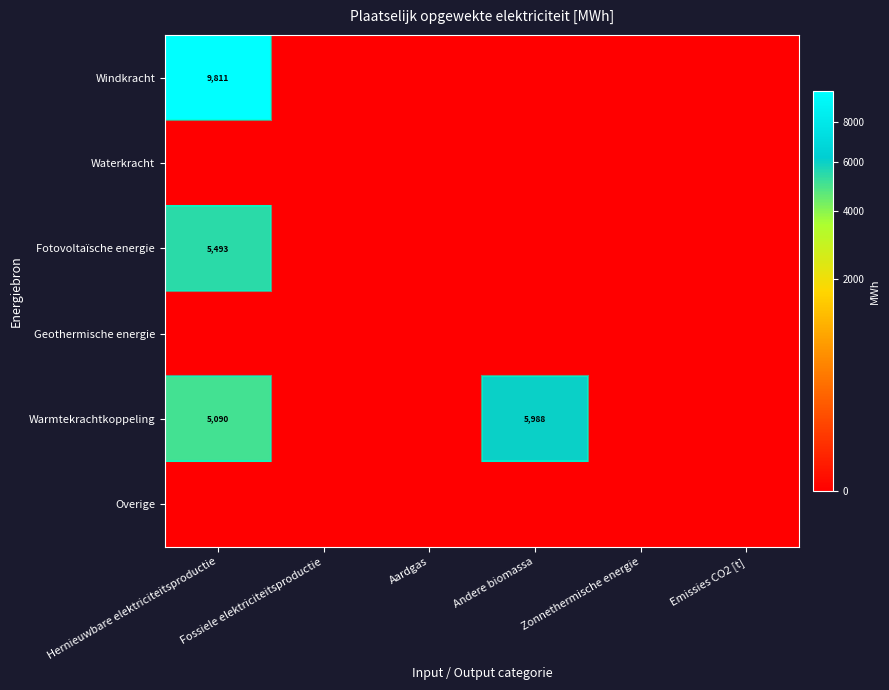

List the labels in order of Warmtekrachtkoppeling value, largest first.

Andere biomassa, Hernieuwbare elektriciteitsproductie, Fossiele elektriciteitsproductie, Aardgas, Zonnethermische energie, Emissies CO2 [t]